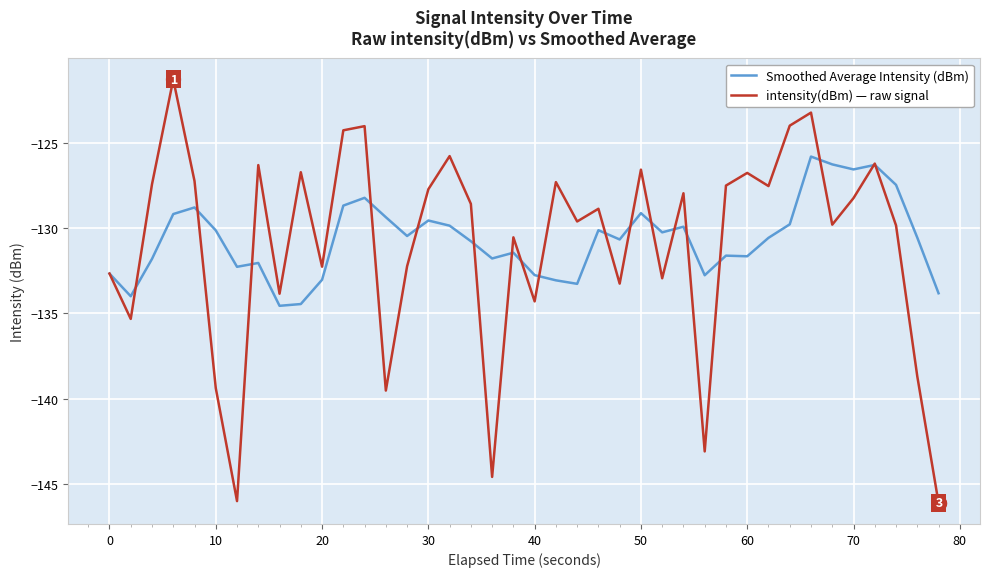

What is the smallest value displayed?

-146.1